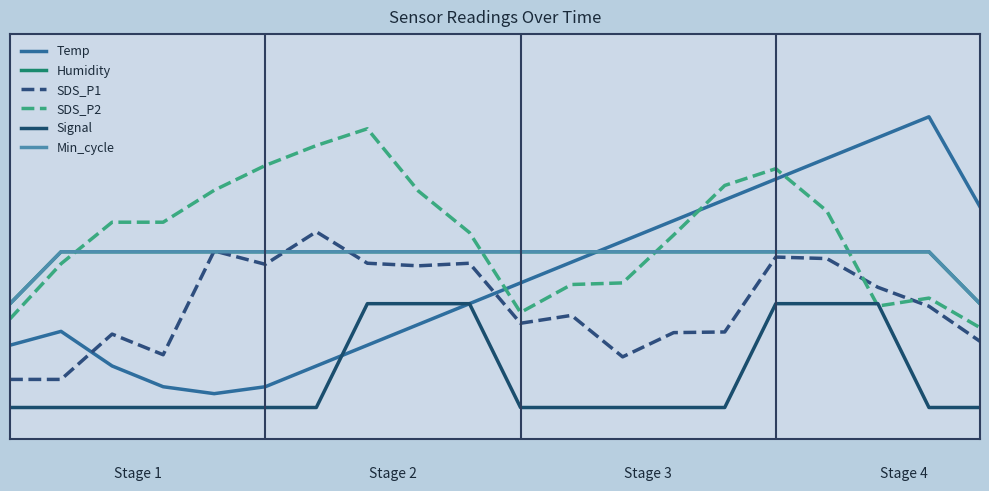

List the series in order of their peak value, highest first.

Temp, SDS_P2, SDS_P1, Humidity, Min_cycle, Signal